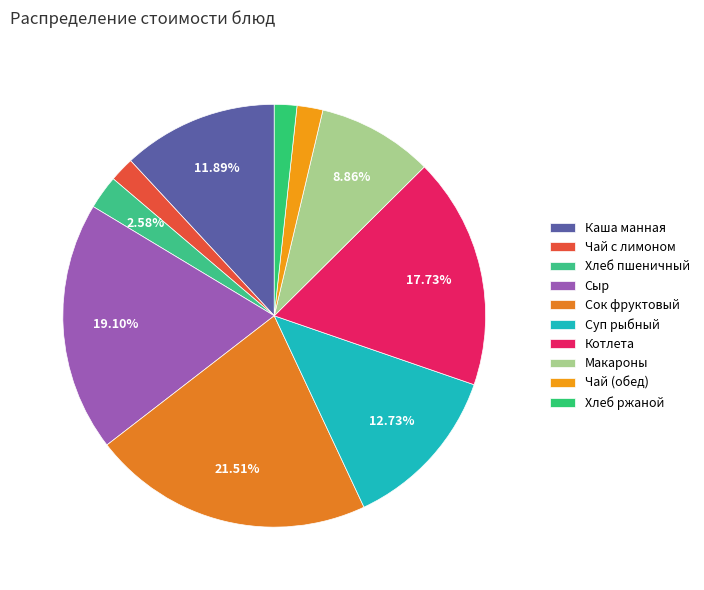

Which has a higher value, Хлеб ржаной or Хлеб пшеничный?

Хлеб пшеничный